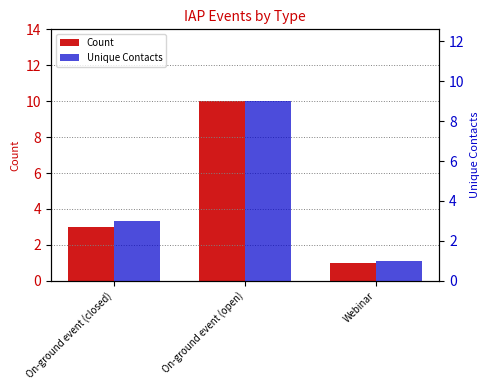

Reading left to right, what are all the values shown in this chart?

Count: 3	10	1
Unique Contacts: 3	9	1